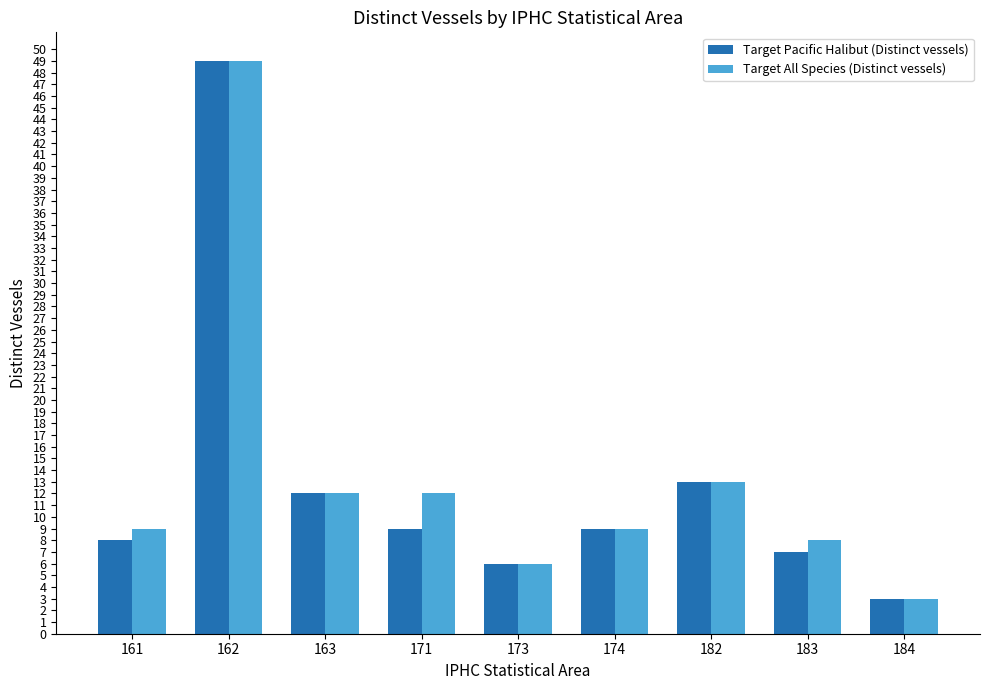

What are all the series names shown in the legend?

Target Pacific Halibut (Distinct vessels), Target All Species (Distinct vessels)